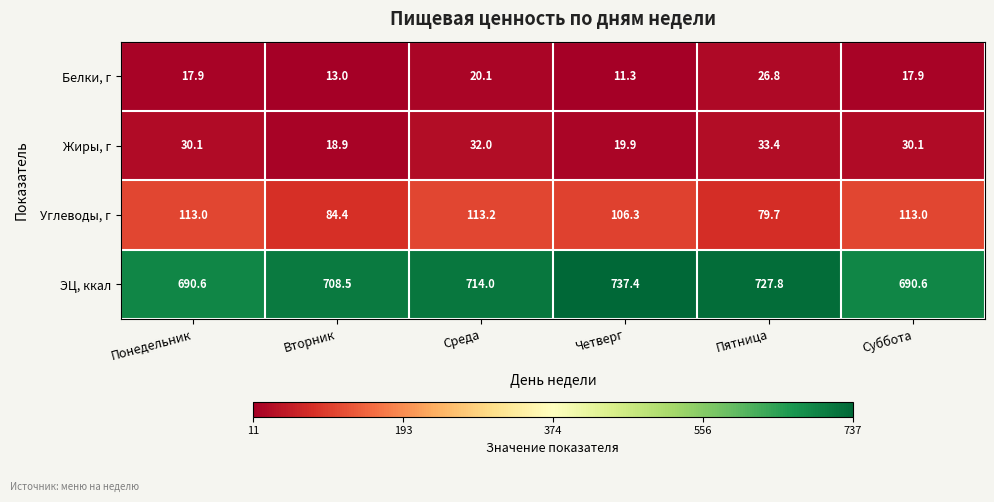

Reading right to left, list all the values displayed in this chart.

Белки, г: 17.9	26.8	11.3	20.1	13.0	17.9
Жиры, г: 30.1	33.4	19.9	32.0	18.9	30.1
Углеводы, г: 113.0	79.7	106.3	113.2	84.4	113.0
ЭЦ, ккал: 690.6	727.8	737.4	714.0	708.5	690.6